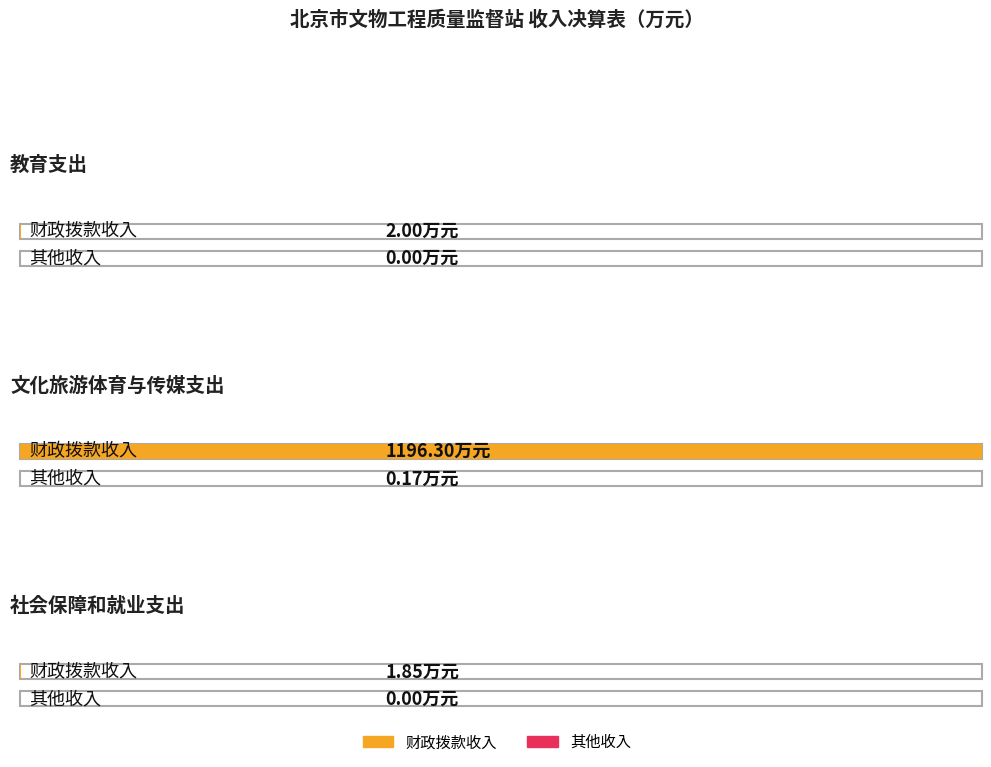

List the labels in order of 其他收入 value, largest first.

文化旅游体育与传媒支出, 教育支出, 社会保障和就业支出